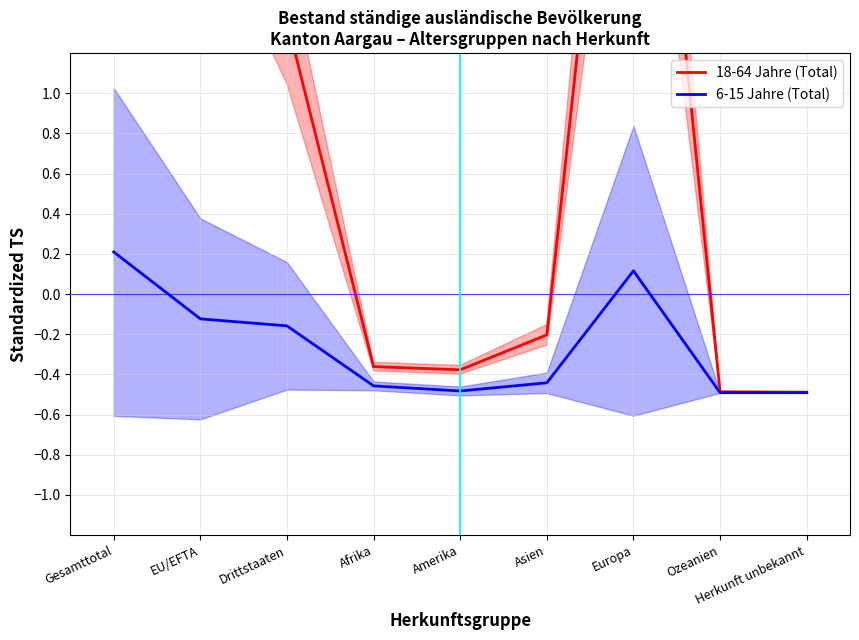

Reading left to right, what are all the values shown in this chart?

18-64 Jahre (Total): 4.3	2.5	1.4	-0.4	-0.4	-0.2	3.8	-0.5	-0.5
6-15 Jahre (Total): 0.2	-0.1	-0.2	-0.5	-0.5	-0.4	0.1	-0.5	-0.5